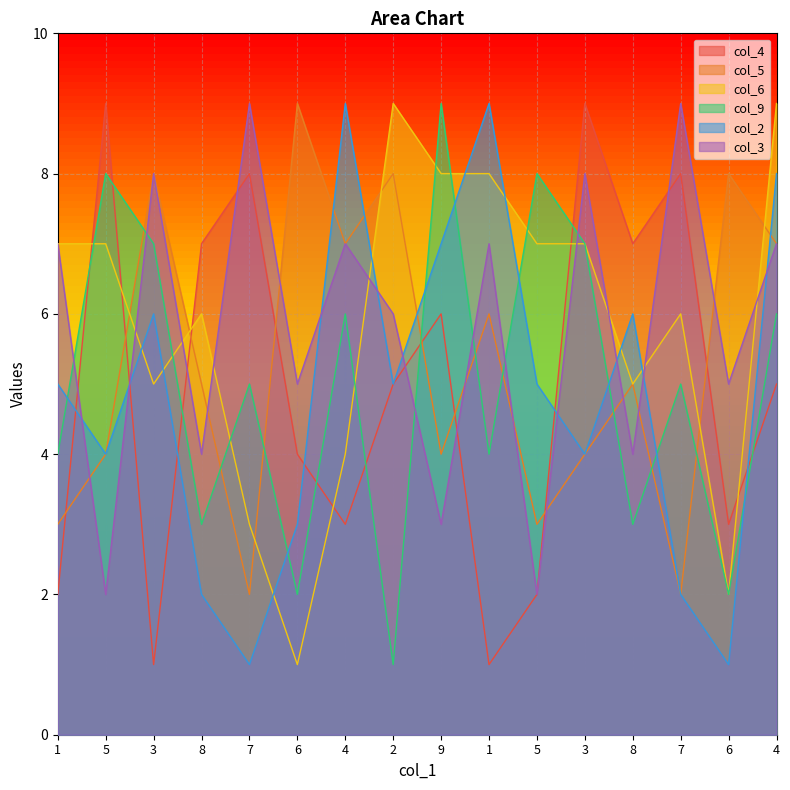

At which category is the sum across all series the highest?

4